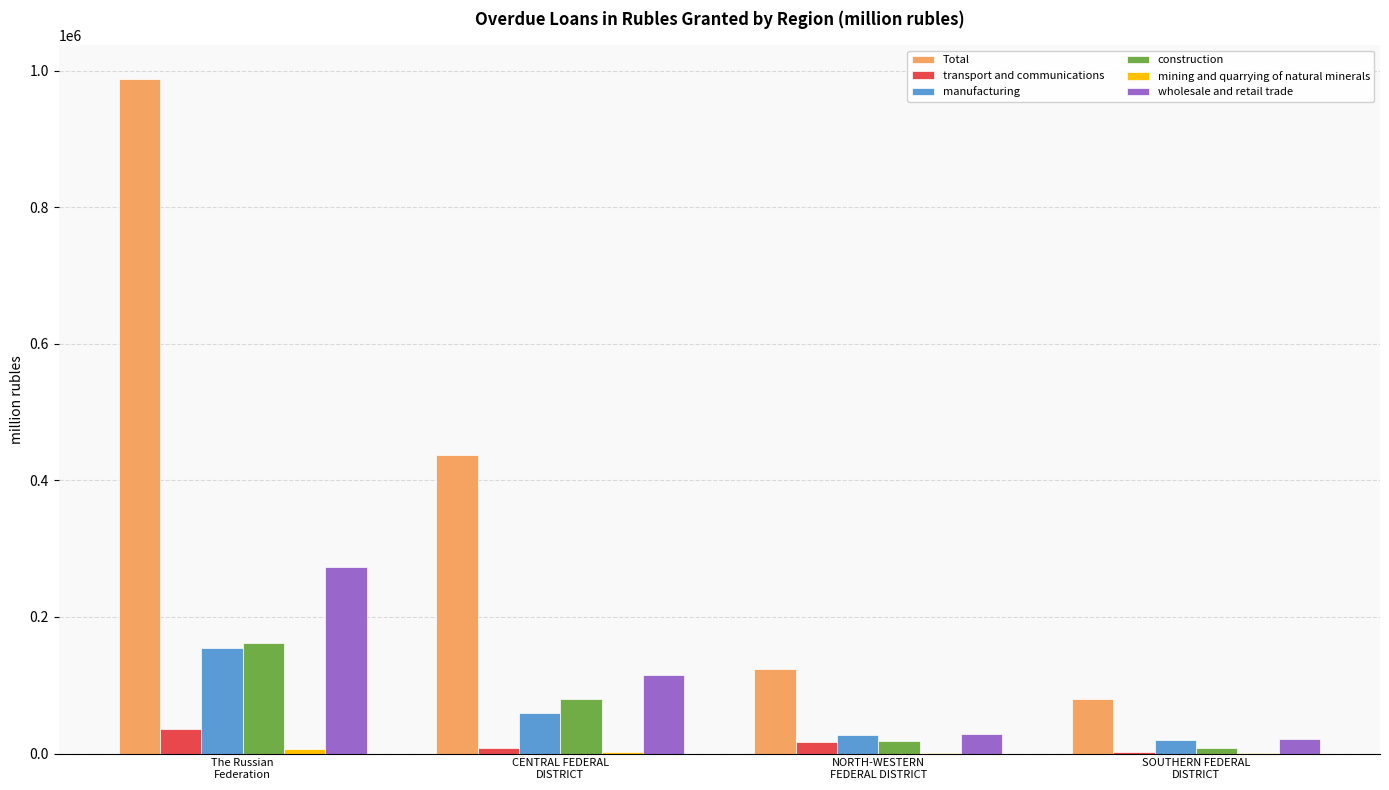

Count the number of categories in the chart.

4